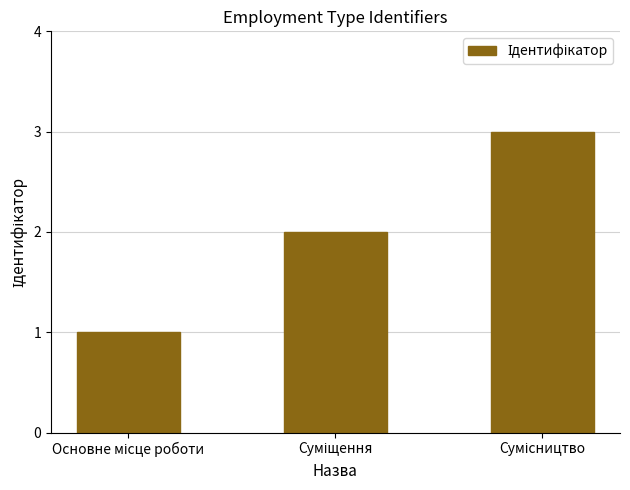

What is the sum of all values?

6